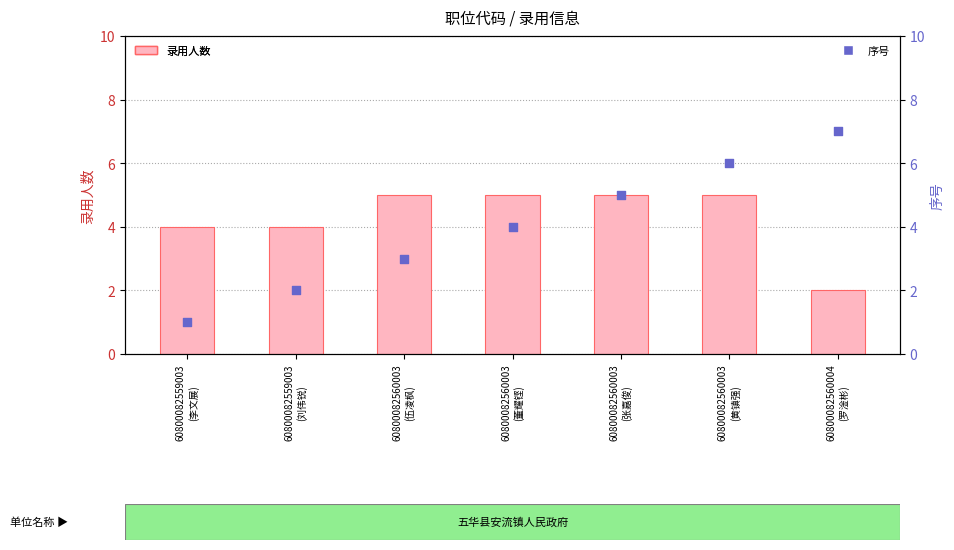

At which category is the sum across all series the highest?

60800082560003
(黄镇强)